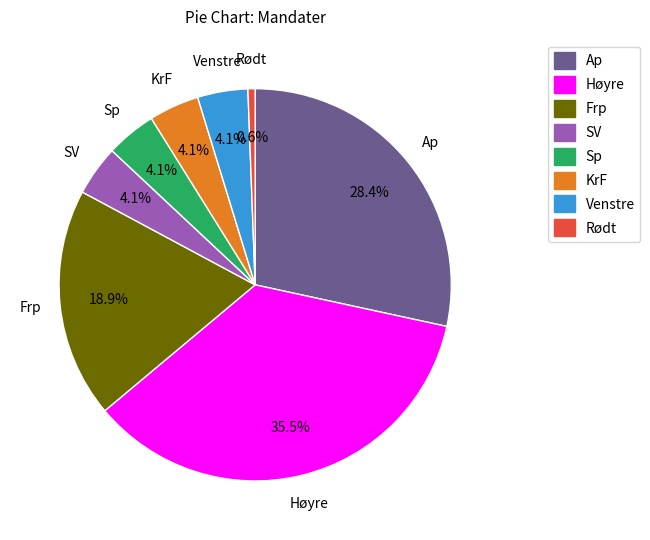

Between Ap and Frp, which is larger?

Ap